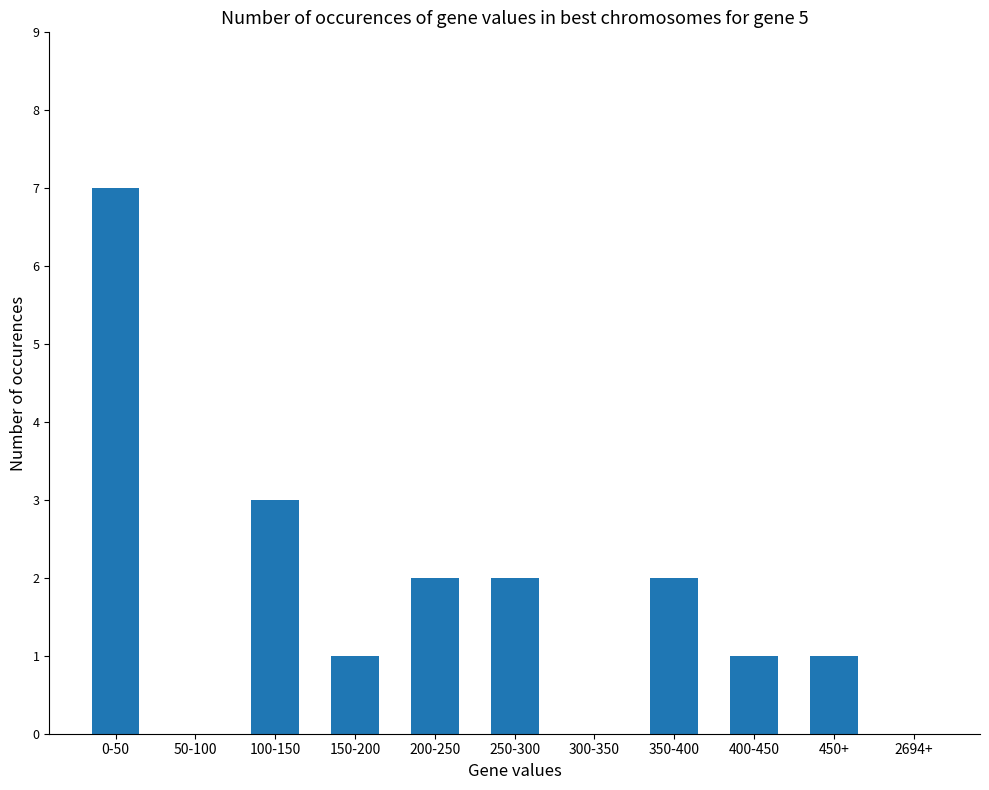

The chart shows a value of 2 at 250-300. True or false?

True